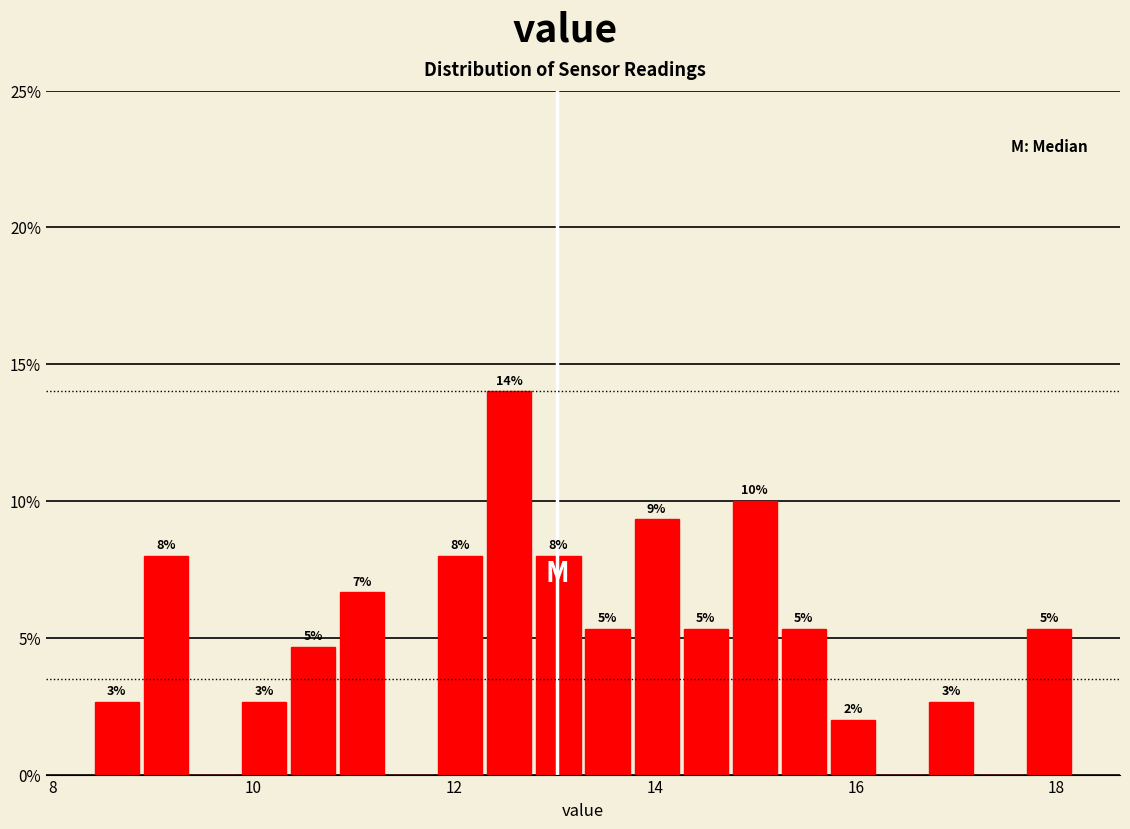

Around what value on the x-axis is the tallest bar? Give the approximate position of its centre, as read against the axis.

12.6